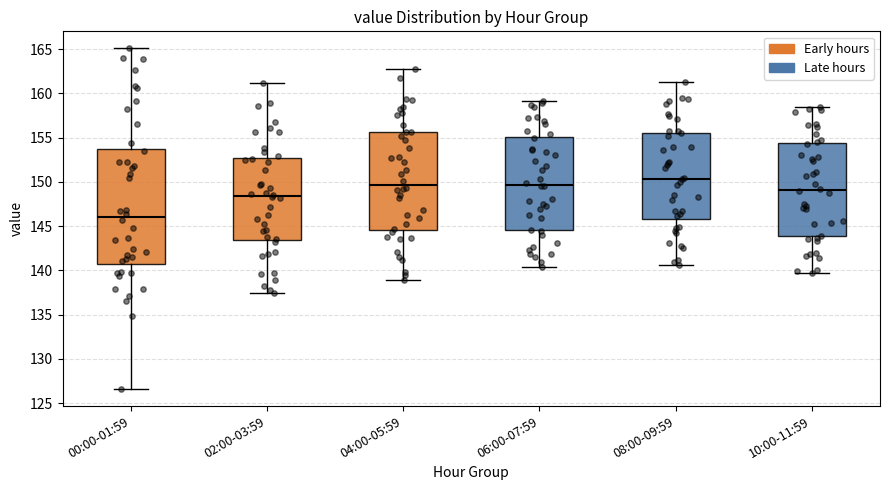

Which box's median line is the highest?

08:00-09:59